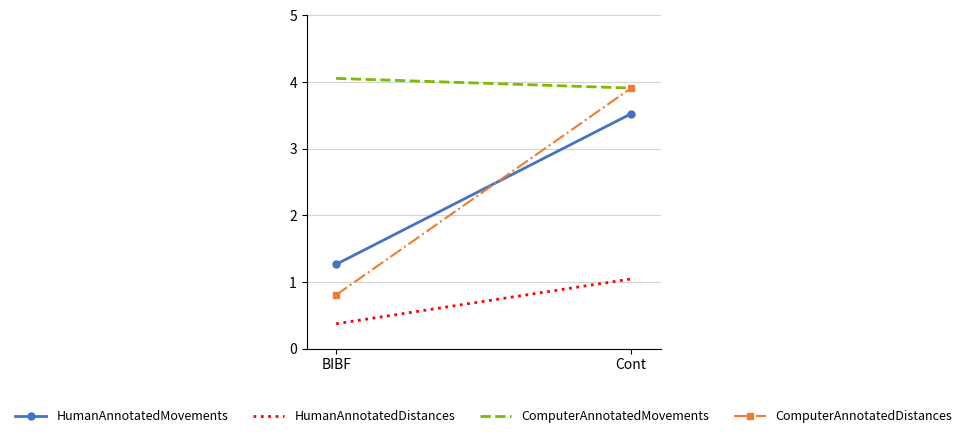

What is the sum of the HumanAnnotatedDistances values at Cont and BIBF?

1.4